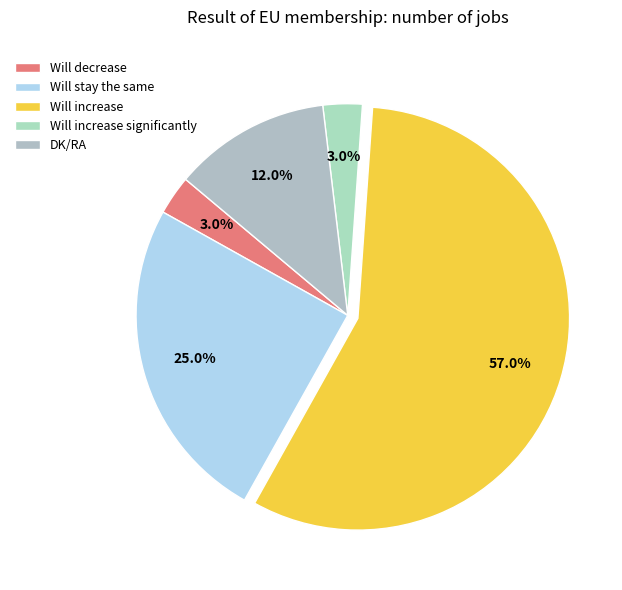

The Will increase slice represents 57% of the pie. True or false?

True